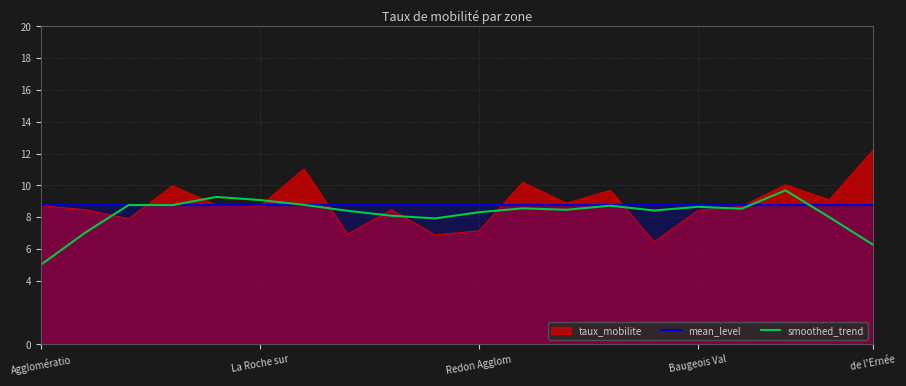

What is the sum of all mean_level values?

175.2